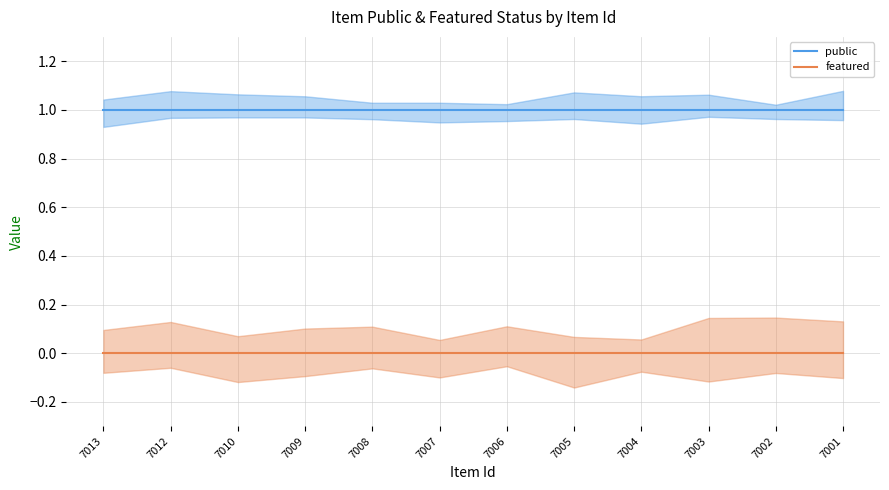

Is it true that public equals 0 at 7005?

False